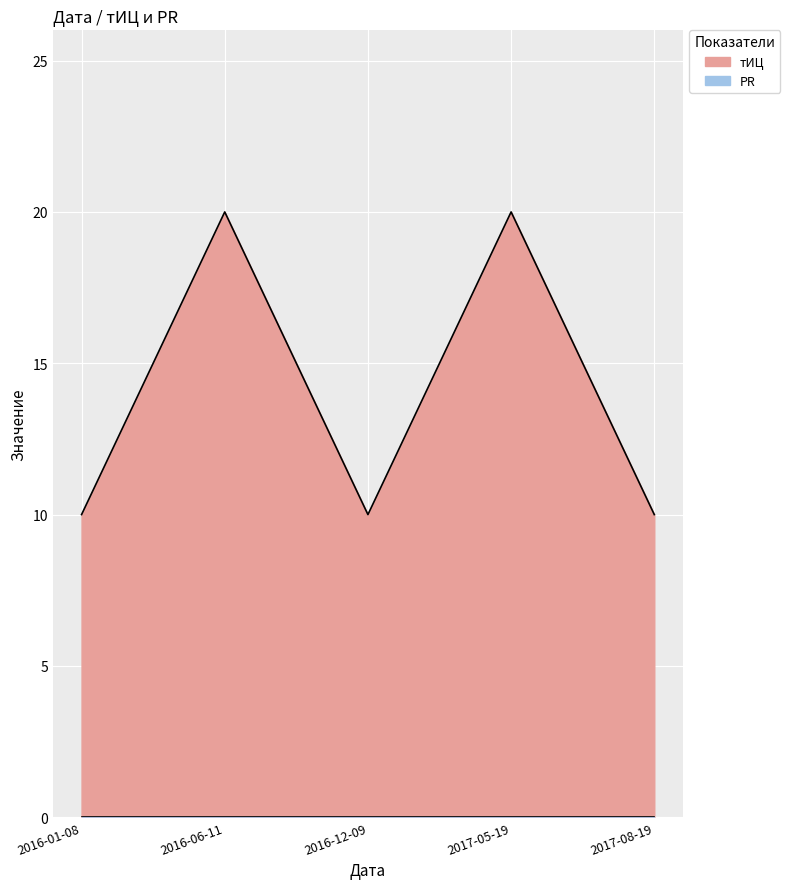

Count the values in the range 10 to 20.

5